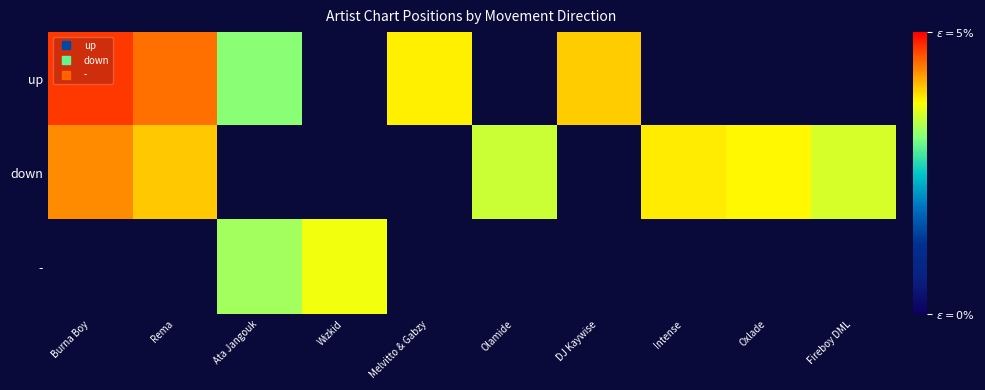

Between Intense and Rema, which is larger?

Rema